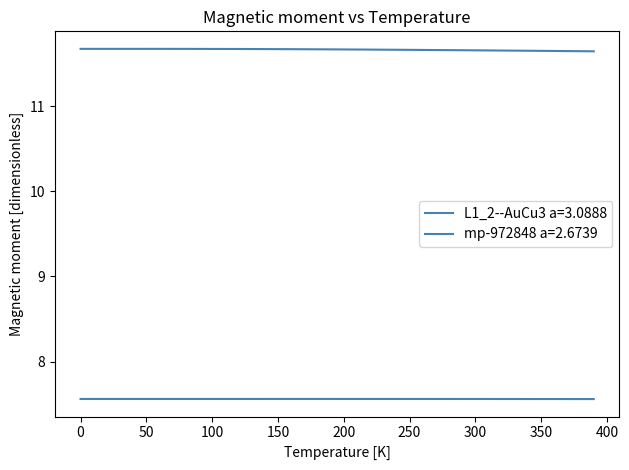

Rank the categories by L1_2--AuCu3 a=3.0888 value from lowest to highest.

390.0, 380.0, 370.0, 360.0, 350.0, 340.0, 330.0, 320.0, 310.0, 300.0, 290.0, 280.0, 270.0, 260.0, 250.0, 240.0, 0.0, 10.0, 20.0, 30.0, 40.0, 50.0, 60.0, 230.0, 70.0, 80.0, 90.0, 220.0, 100.0, 110.0, 210.0, 120.0, 200.0, 130.0, 140.0, 190.0, 150.0, 180.0, 160.0, 170.0